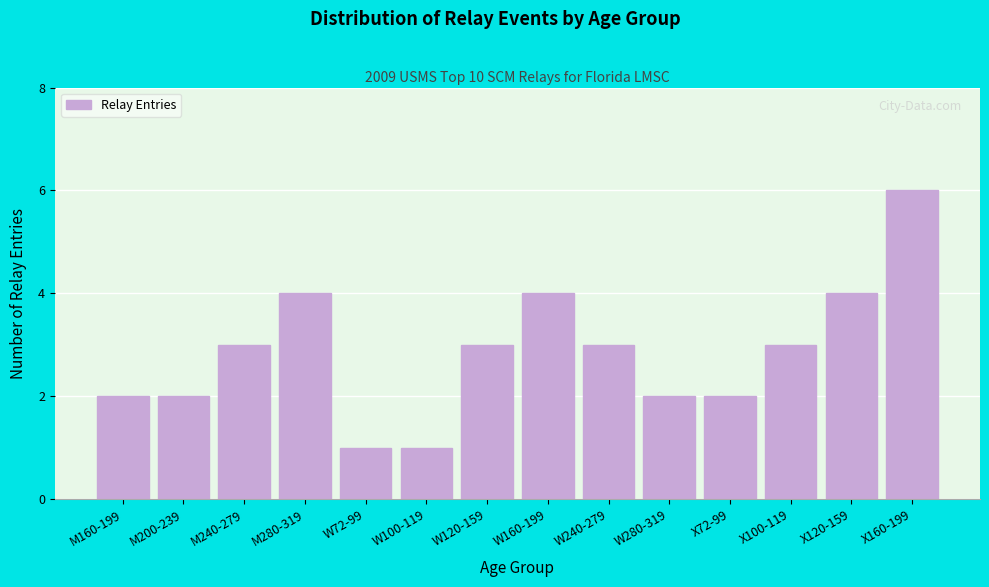

Reading left to right, transcribe all the data shown in this chart.

M160-199=2	M200-239=2	M240-279=3	M280-319=4	W72-99=1	W100-119=1	W120-159=3	W160-199=4	W240-279=3	W280-319=2	X72-99=2	X100-119=3	X120-159=4	X160-199=6